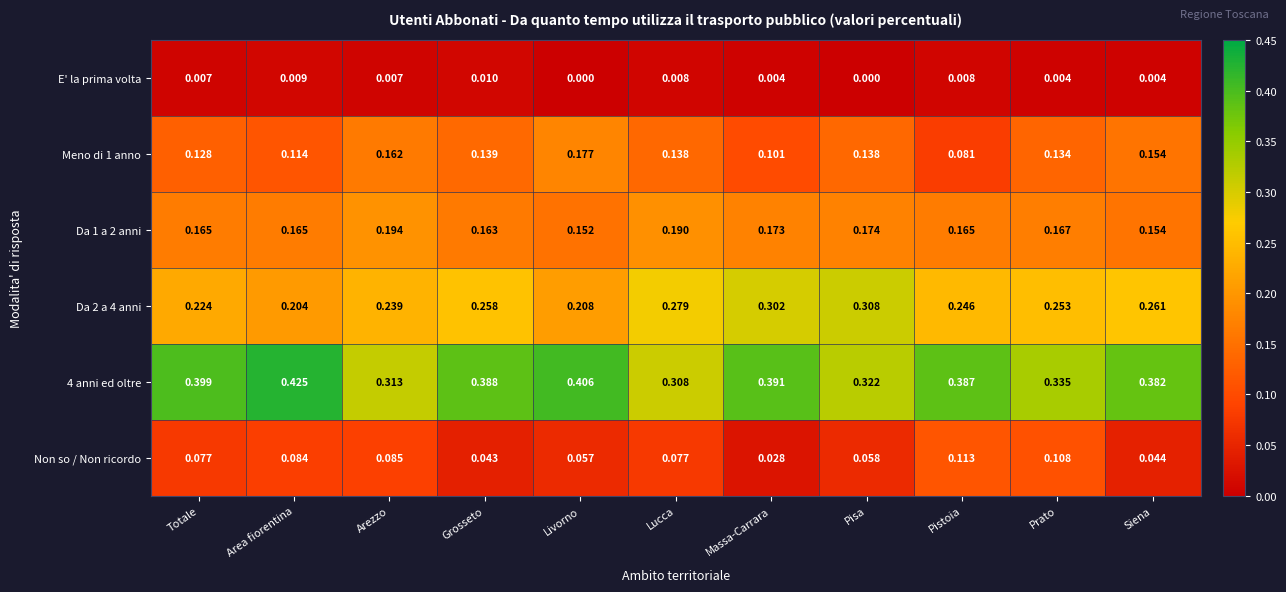

At which category does the chart reach its peak across all series?

Area fiorentina